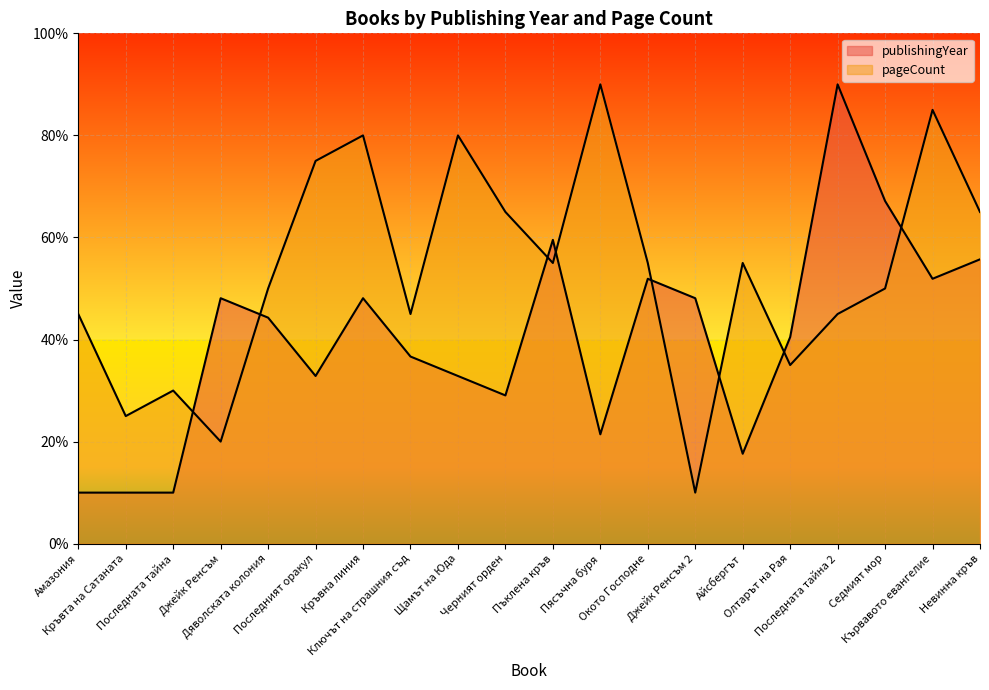

What is the difference between the maximum and minimum values in the publishingYear series?

80.0